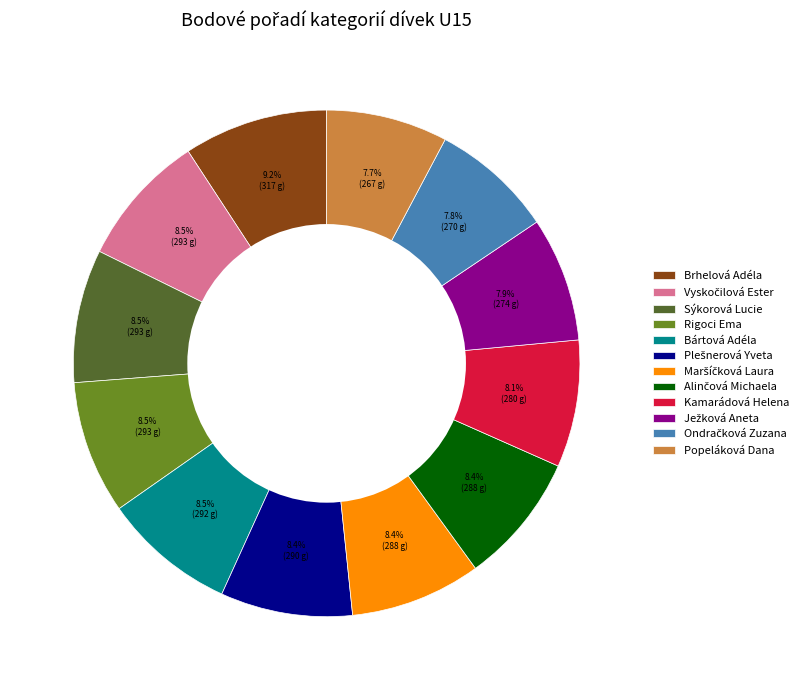

To the nearest percent, what percentage of the pie is Kamarádová Helena?

8%